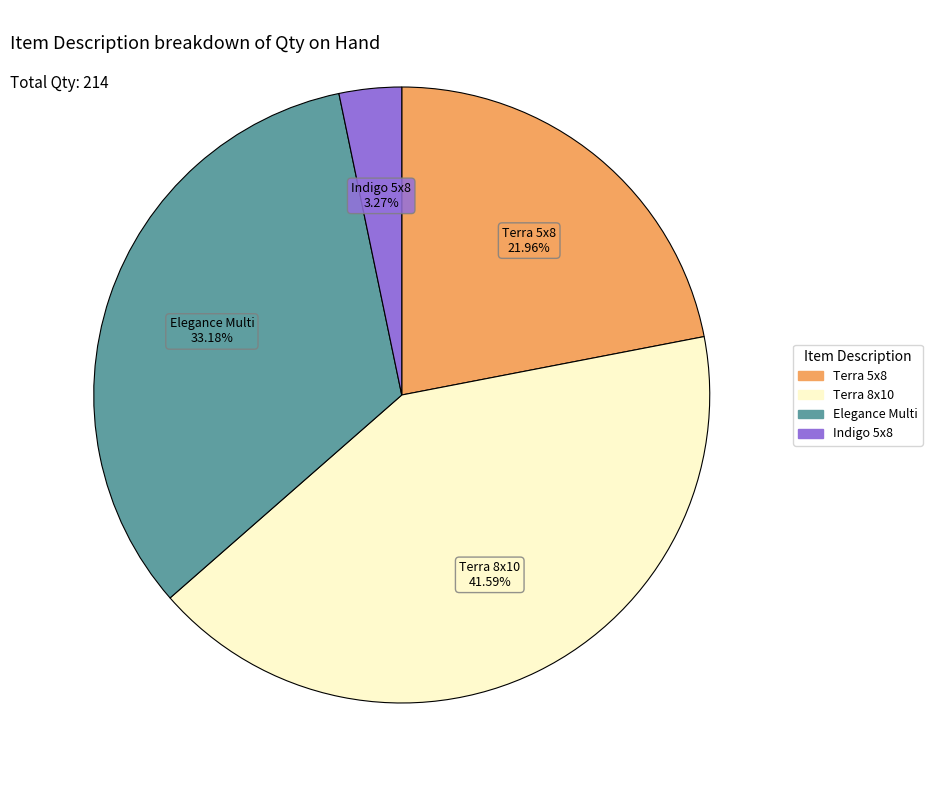

Does any single category account for the majority?

No